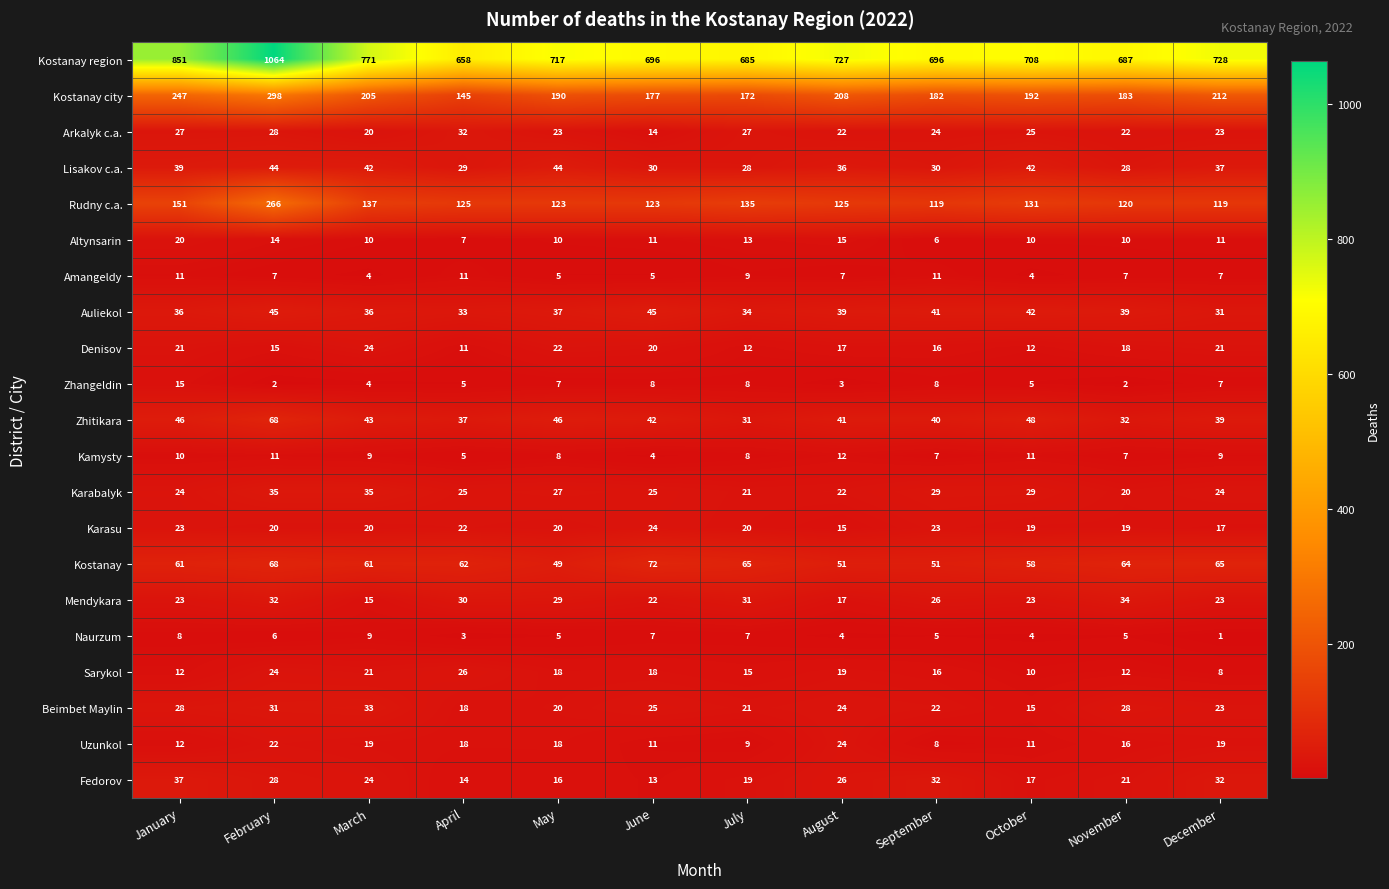

Count the number of categories in the chart.

12